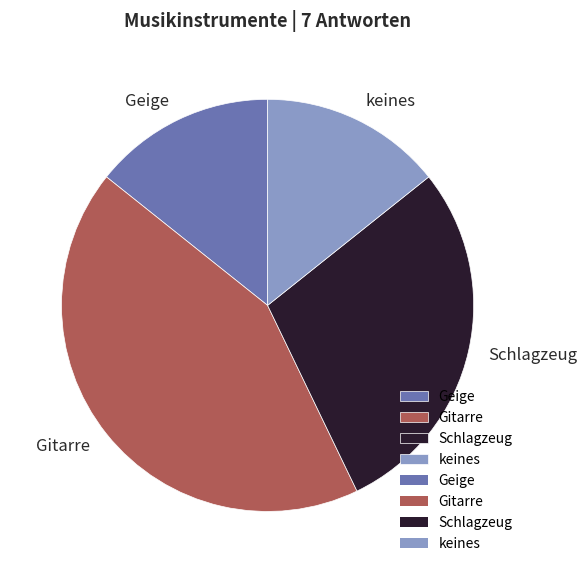

Does keines represent more than half of the total?

No